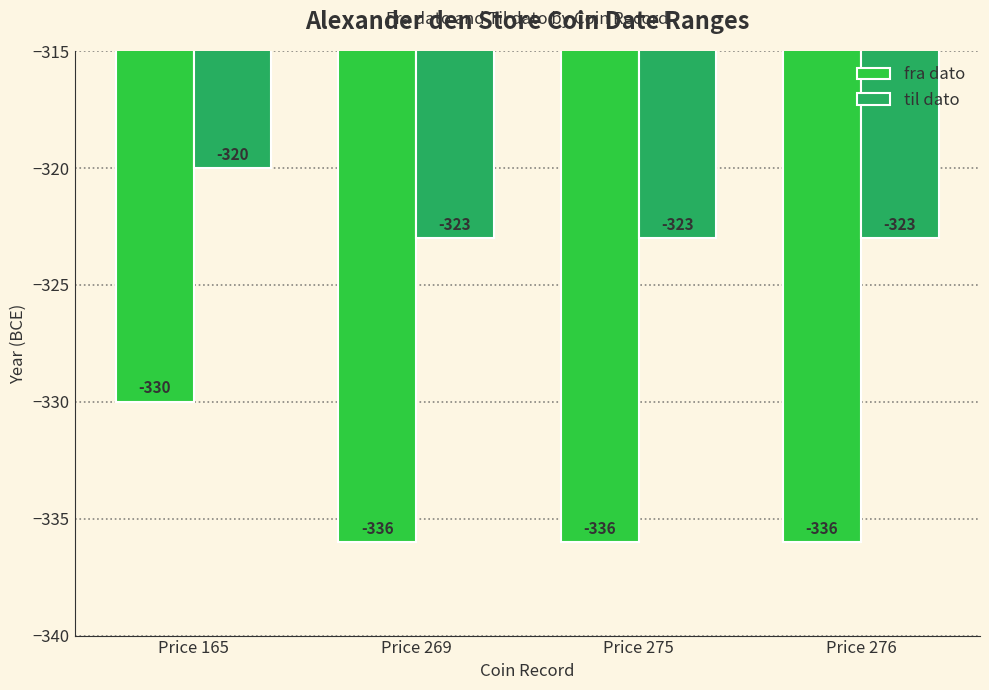

Reading left to right, extract all data points from this chart.

fra dato: Price 165=-330	Price 269=-336	Price 275=-336	Price 276=-336
til dato: Price 165=-320	Price 269=-323	Price 275=-323	Price 276=-323